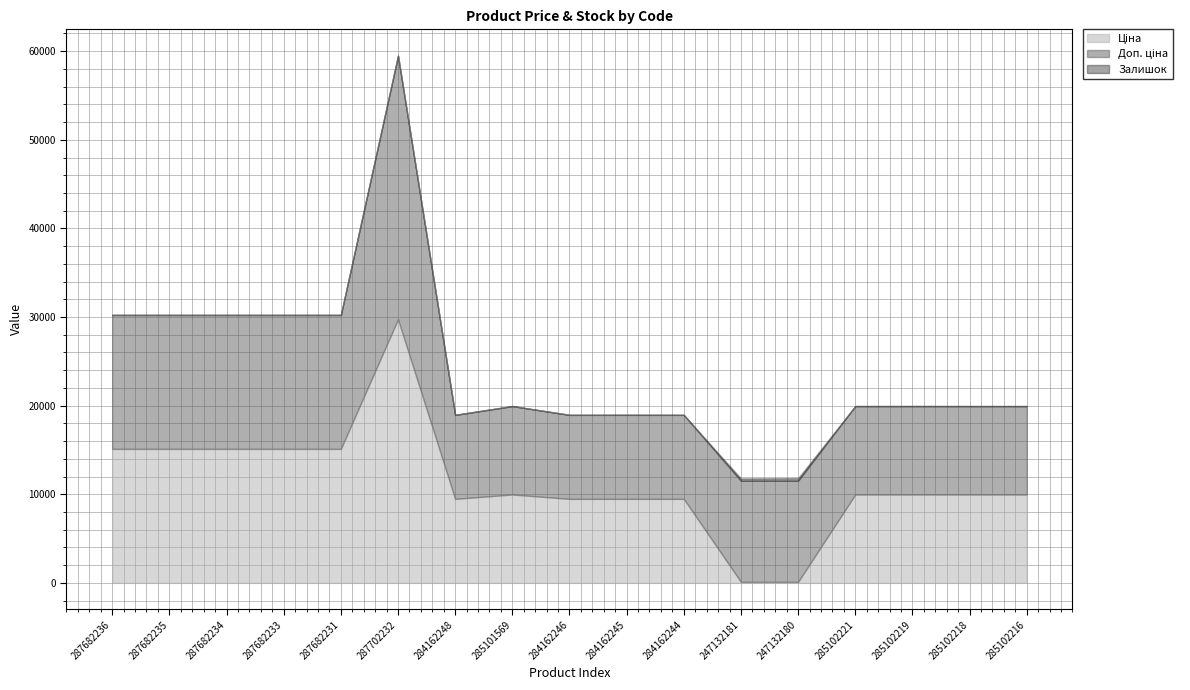

Which has a higher value, 285102218 or 285102221?

285102218